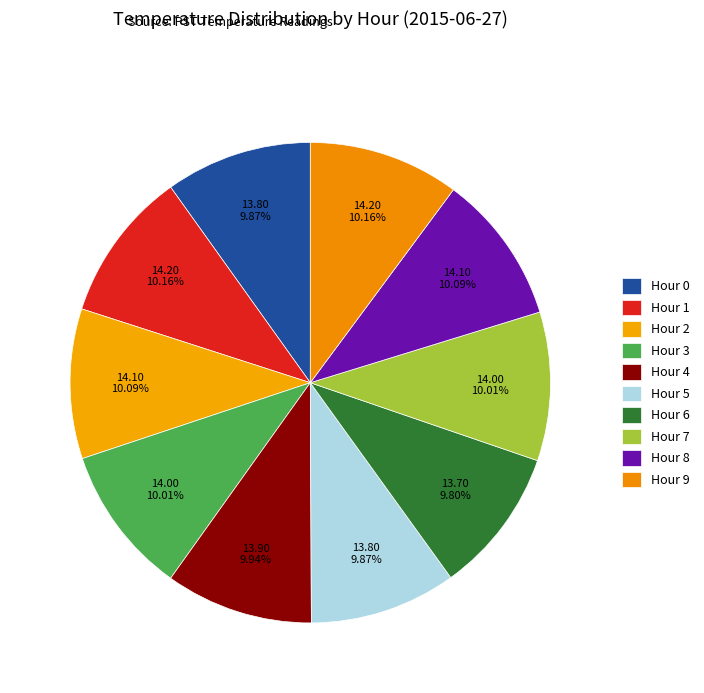

Between Hour 8 and Hour 7, which is larger?

Hour 8